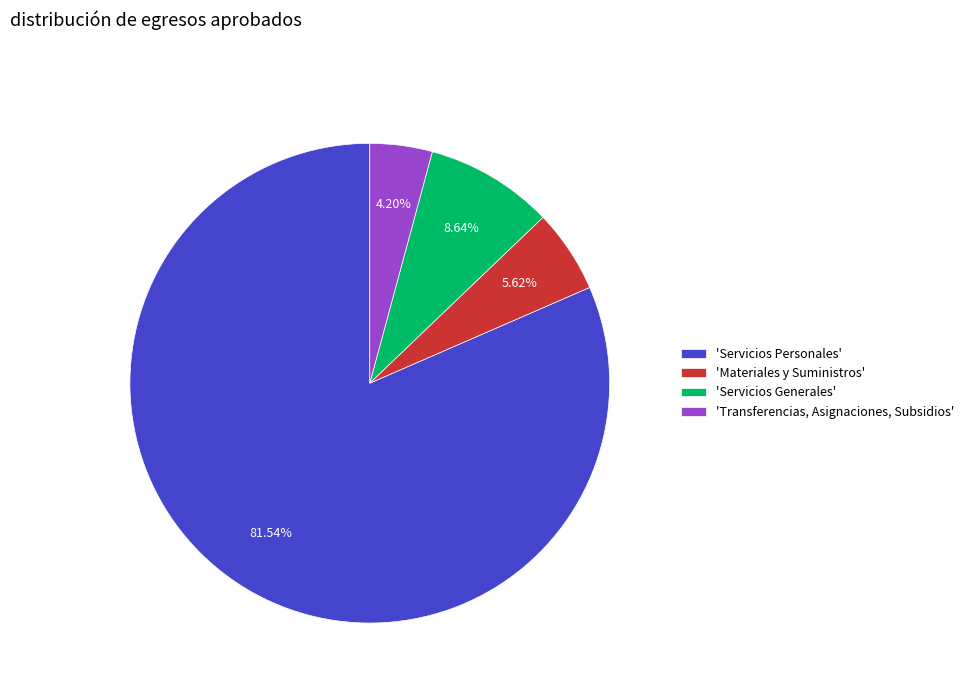

Rank the categories by value from highest to lowest.

'Servicios Personales', 'Servicios Generales', 'Materiales y Suministros', 'Transferencias, Asignaciones, Subsidios'